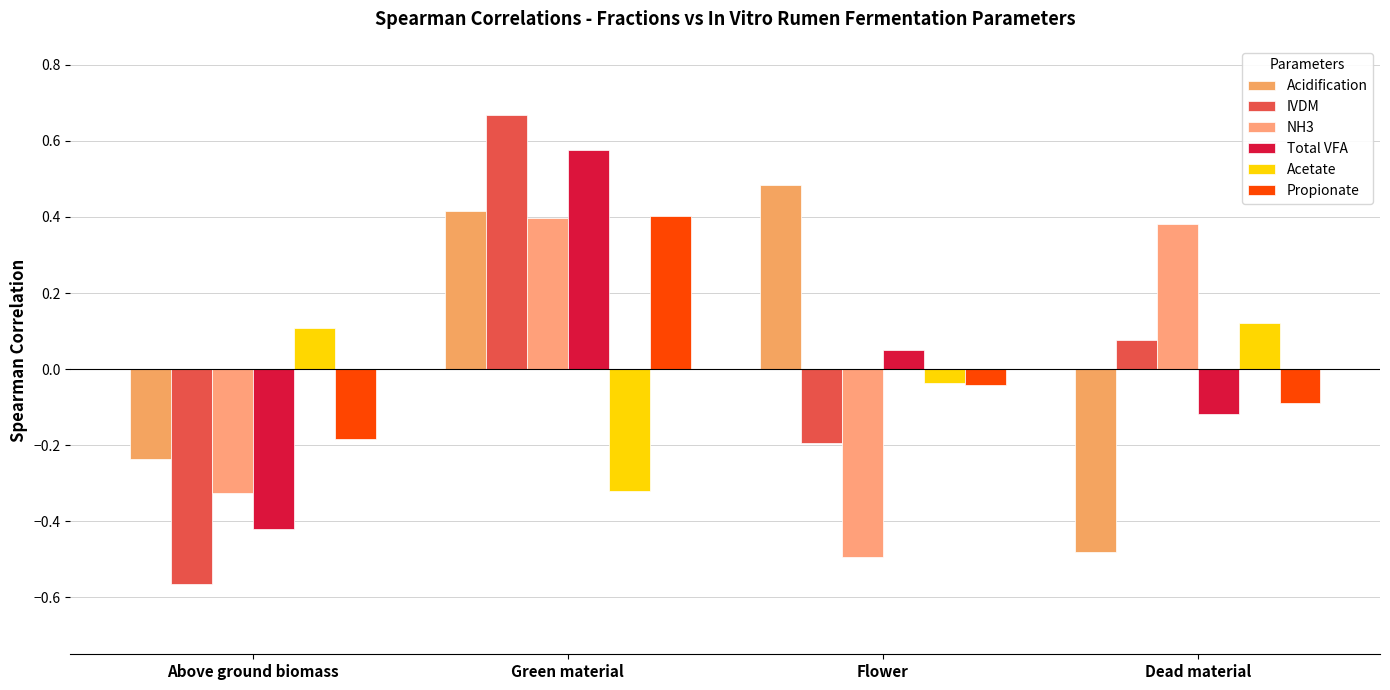

At which label does Acidification reach its peak?

Flower